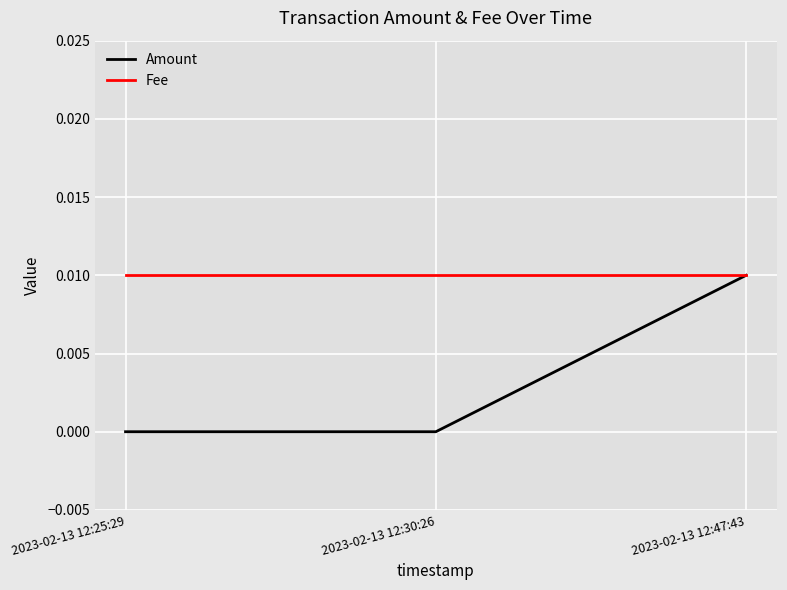

Rank the series by their average value, from lowest to highest.

Amount, Fee